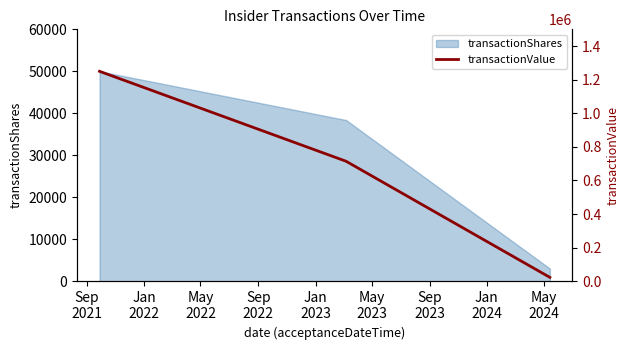

What is the highest value of the transactionShares series?

50000